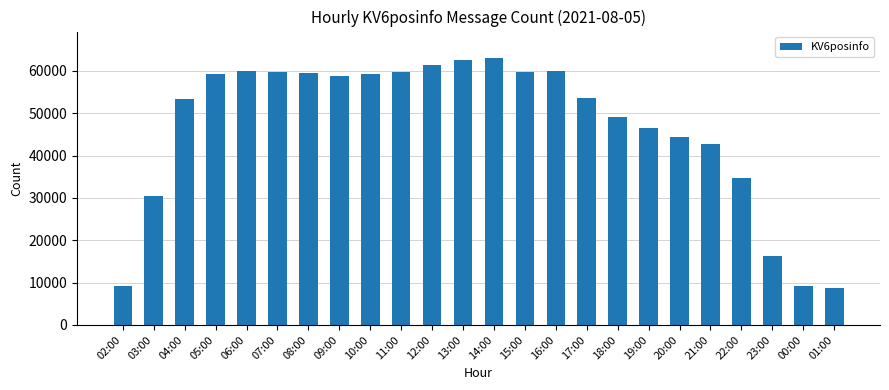

What position from the left is 11:00?

10